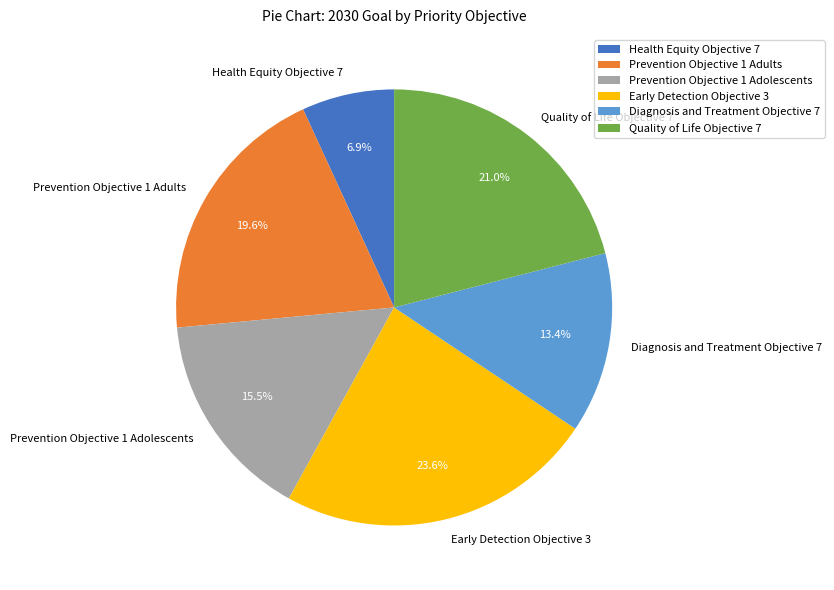

Does any single category account for the majority?

No